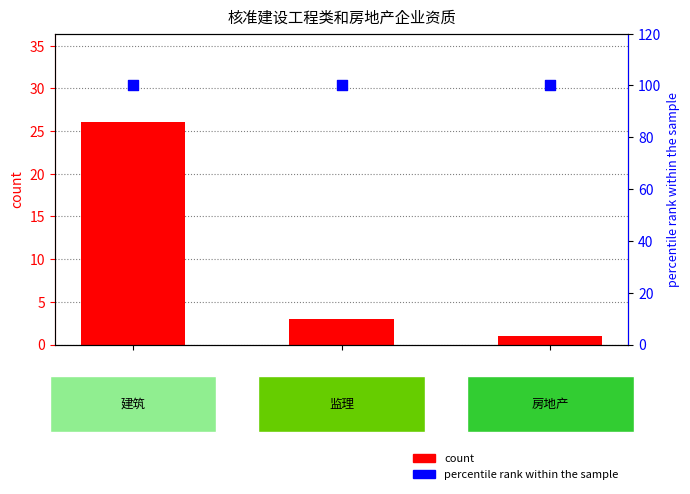

What are all the series names shown in the legend?

count, percentile rank within the sample